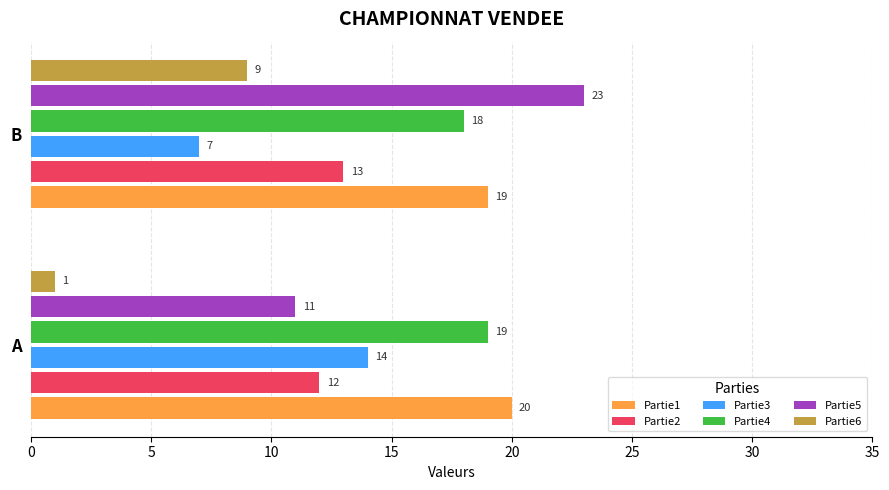

Which series has the largest total across all categories?

Partie1